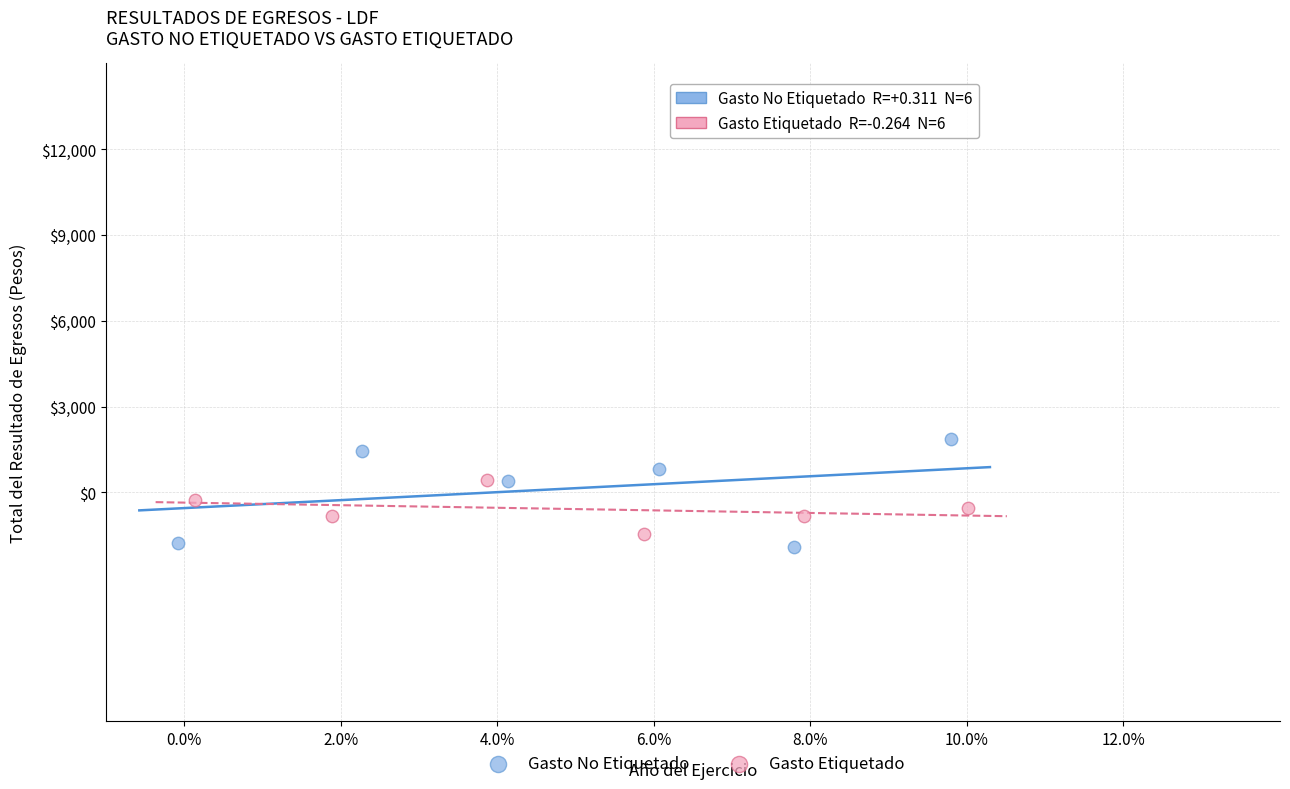

Which series has the largest Y range (max minus min)?

Gasto No Etiquetado